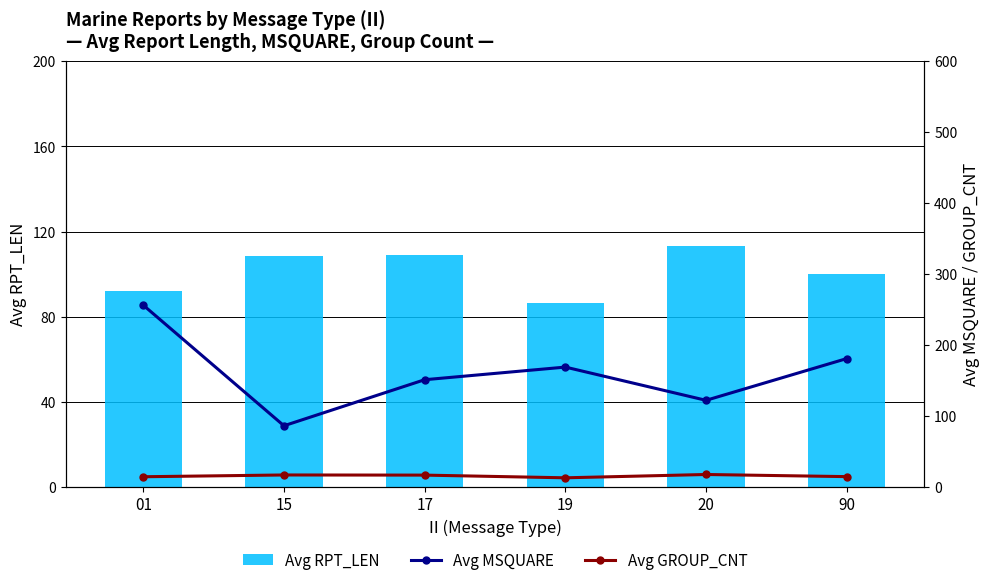

At which label does Avg GROUP_CNT first exceed 16?

15